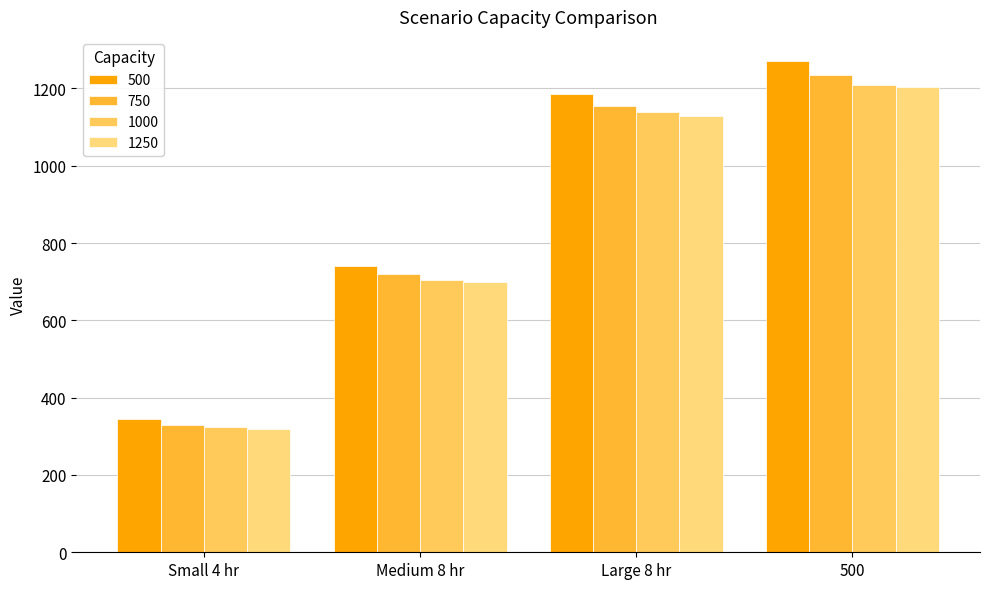

How many bars are there in each group?

4